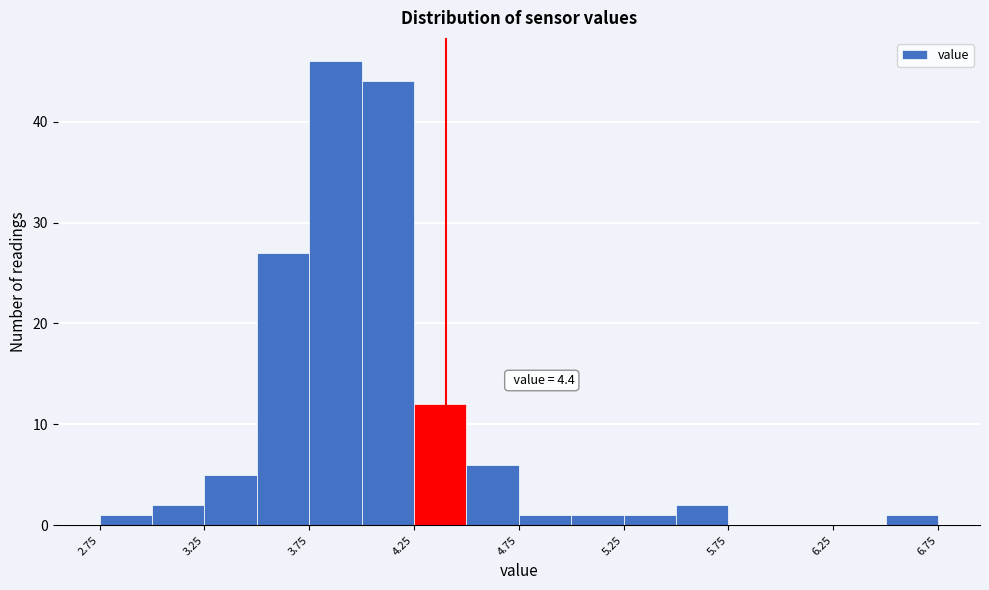

Over which range of the x-axis is the bar tallest?

3.75 to 4.00